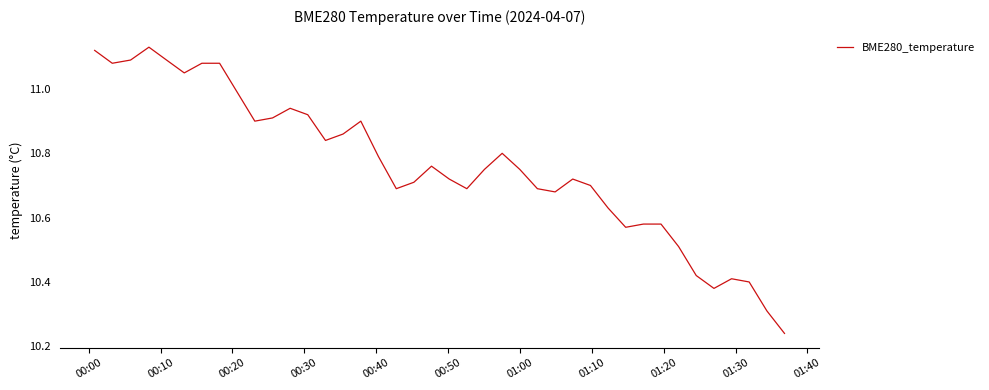

What is the difference between the maximum and minimum values?

0.9